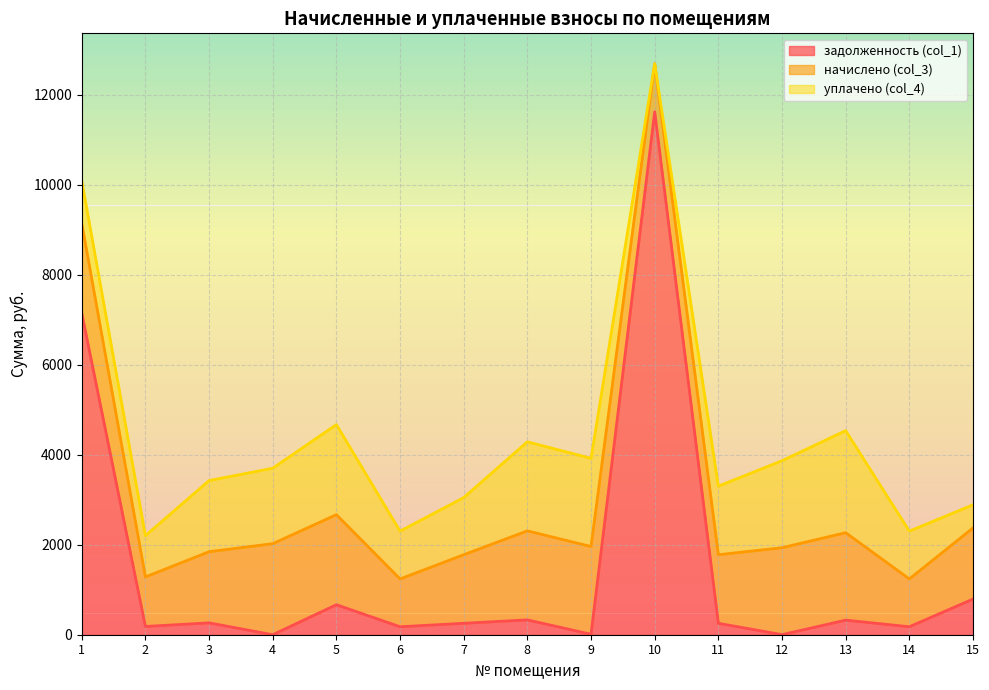

What is the difference between the уплачено (col_4) values at 14 and 5?

939.0